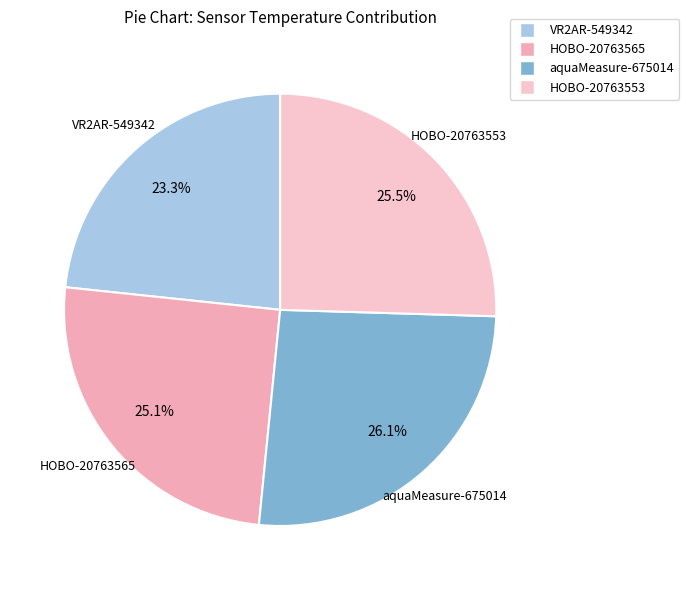

What is the smallest slice in the pie chart?

VR2AR-549342